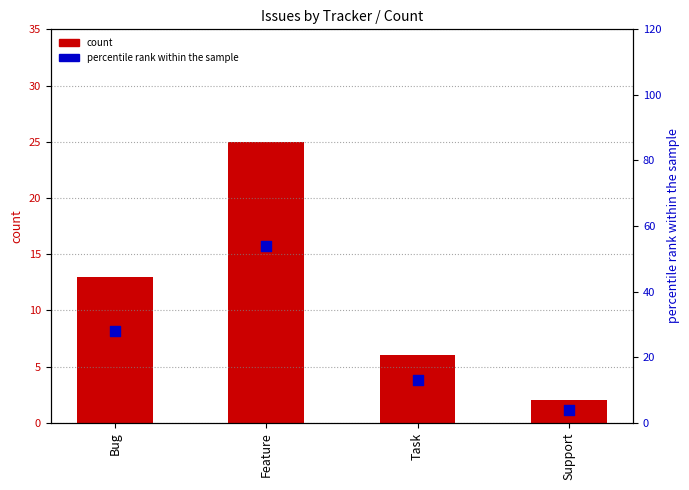

At how many categories does at least one series exceed 12?

3